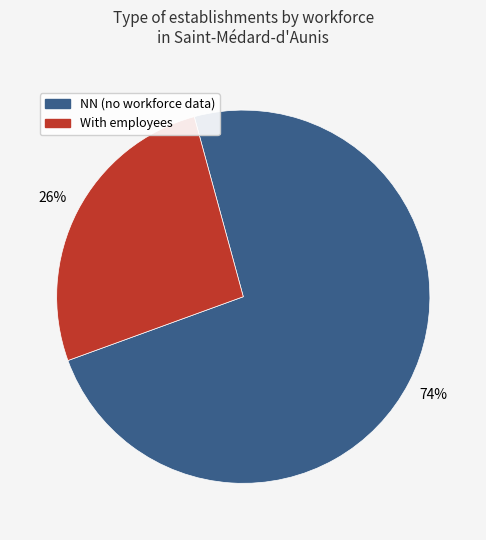

Is there a majority slice in this chart?

Yes